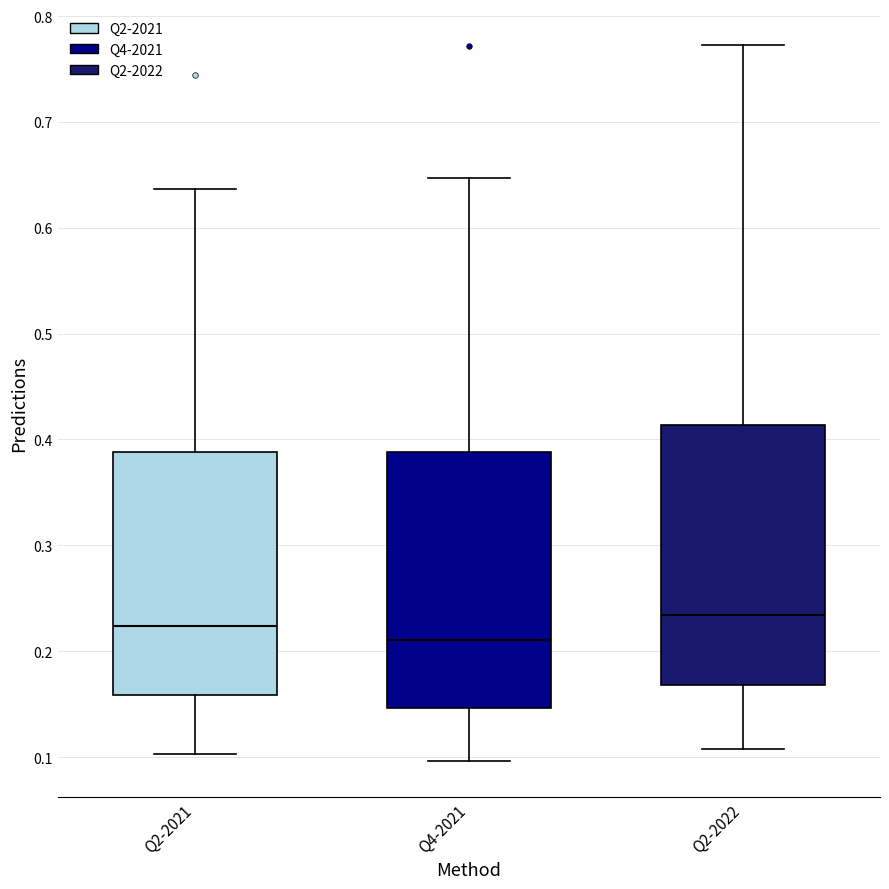

Where is the upper edge of the box for Q2-2021 on the y-axis? The values are not printed on the chart, so give them approximately, as read against the axis.

0.39